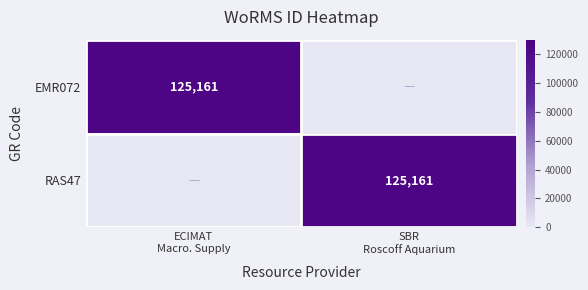

Is the value of EMR072 at SBR Roscoff Aquarium greater than the value of RAS47 at SBR Roscoff Aquarium?

No